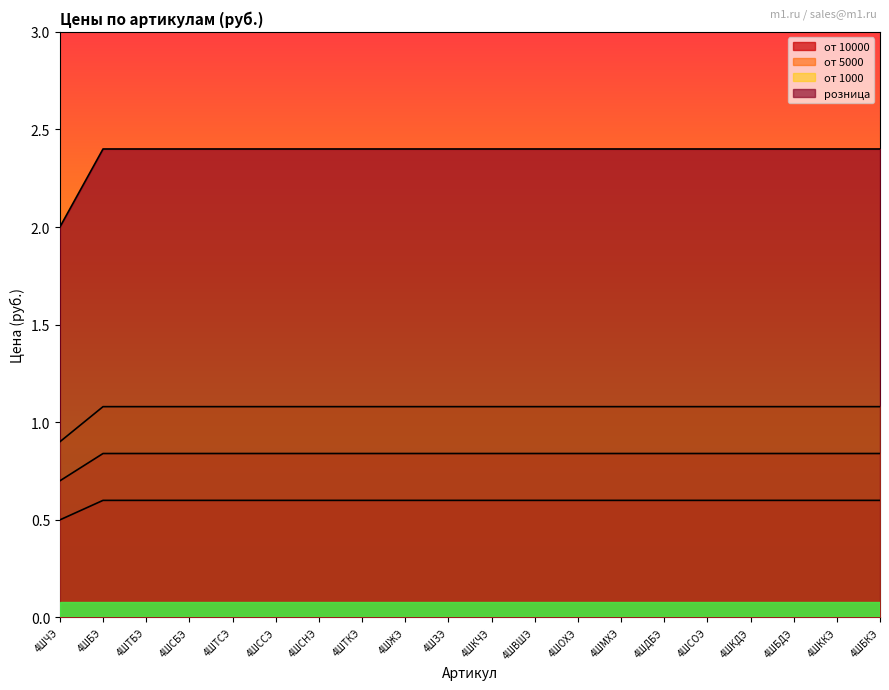

What is the average value of the от 10000 series?

0.6